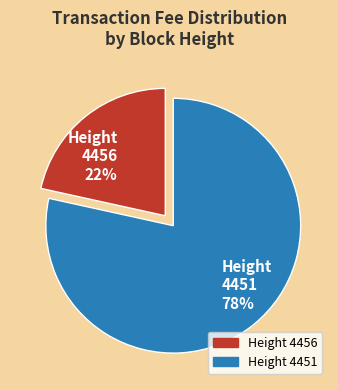

True or false: 4456 accounts for 36% of the total.

False